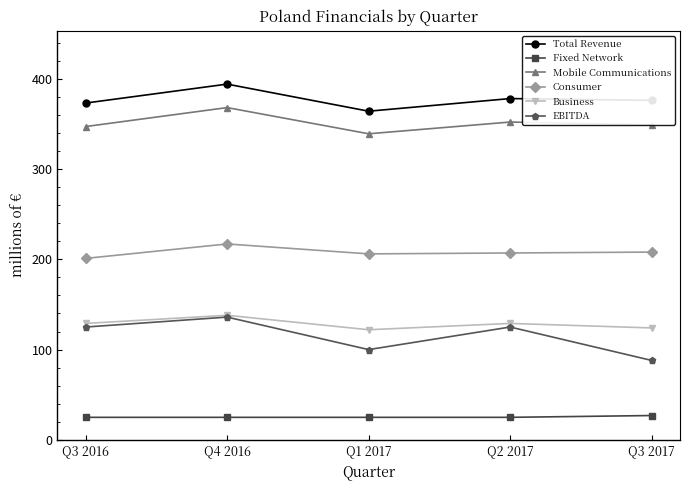

What is the average value of the Consumer series?

208